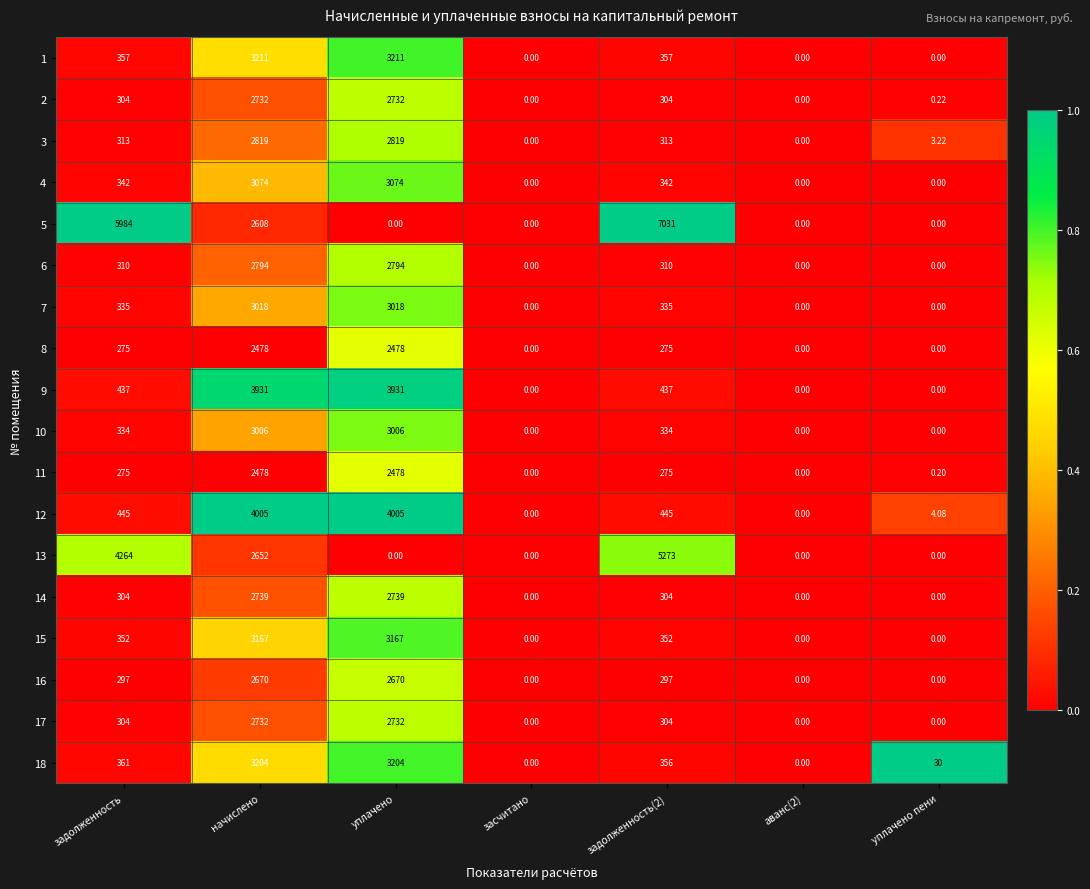

At which category is the sum across all series the highest?

начислено